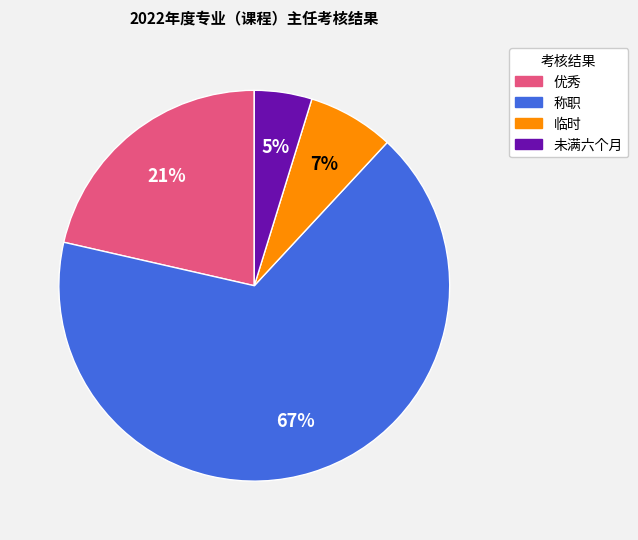

To the nearest percent, what percentage of the pie is 称职?

67%